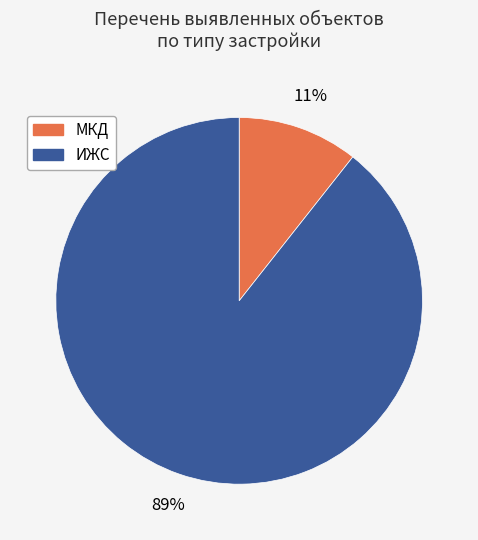

True or false: МКД accounts for 11% of the total.

True